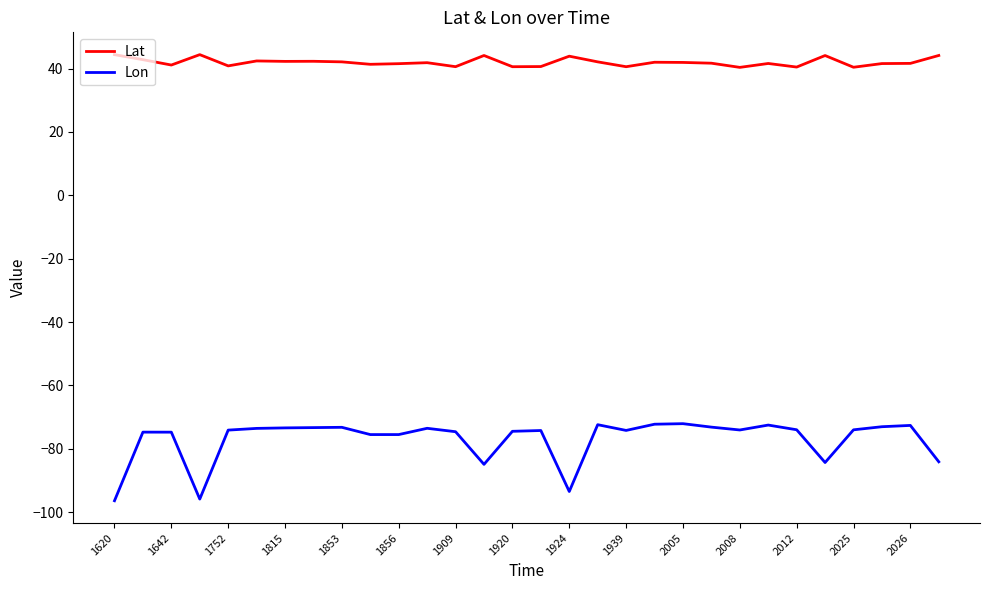

Is this an area chart (filled region under the line)?

No